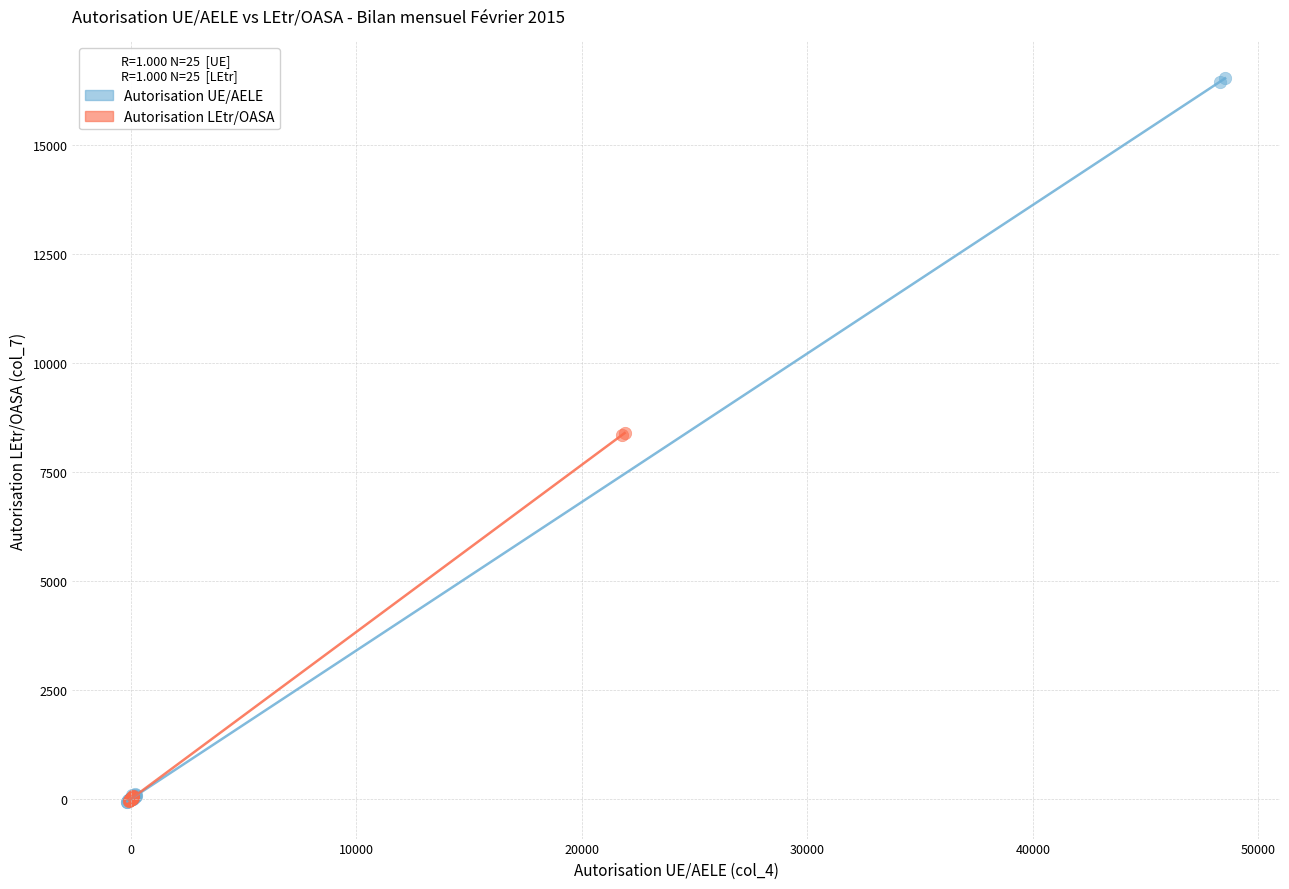

Which series has the largest Y range (max minus min)?

Autorisation UE/AELE